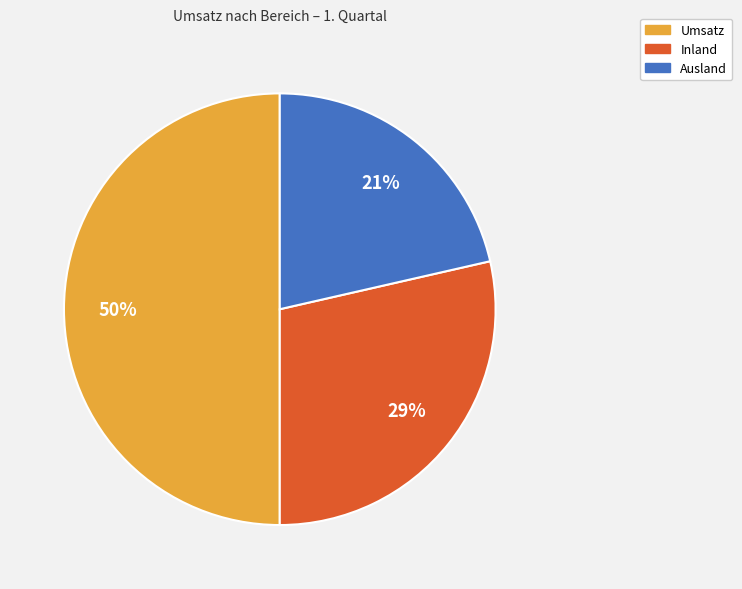

To the nearest percent, what portion does Umsatz represent?

50%